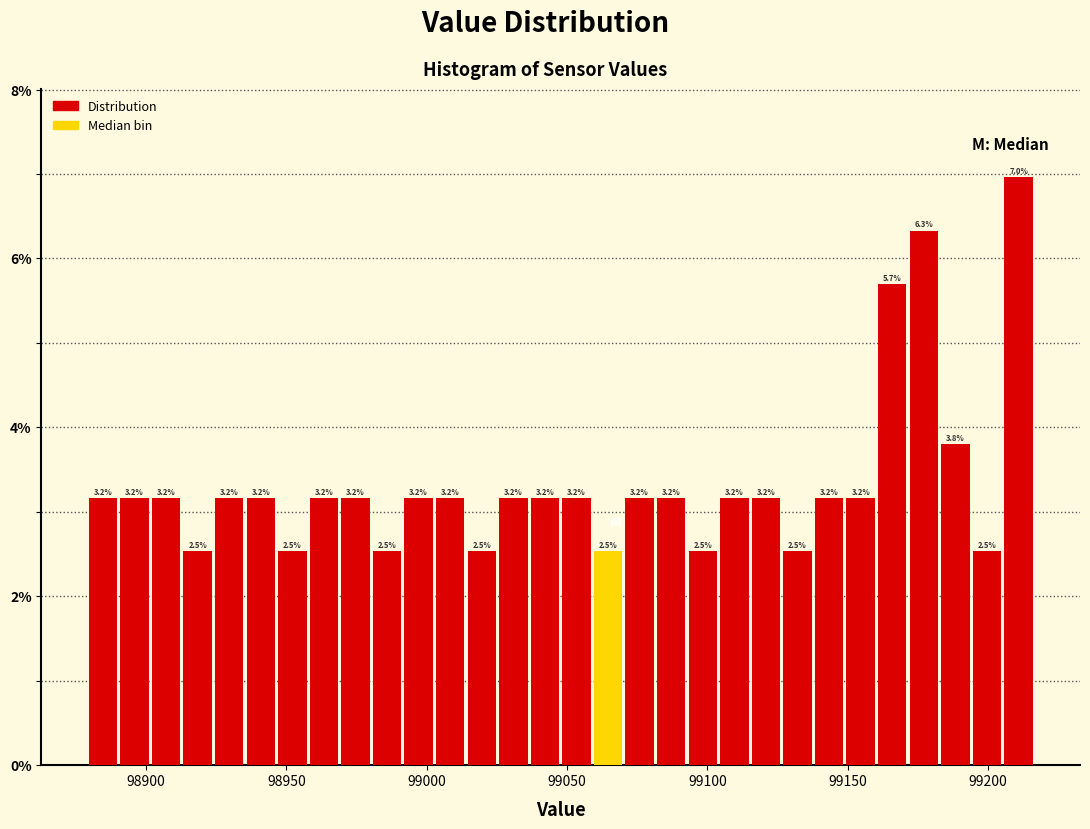

Around what value on the x-axis is the tallest bar? Give the approximate position of its centre, as read against the axis.

99210